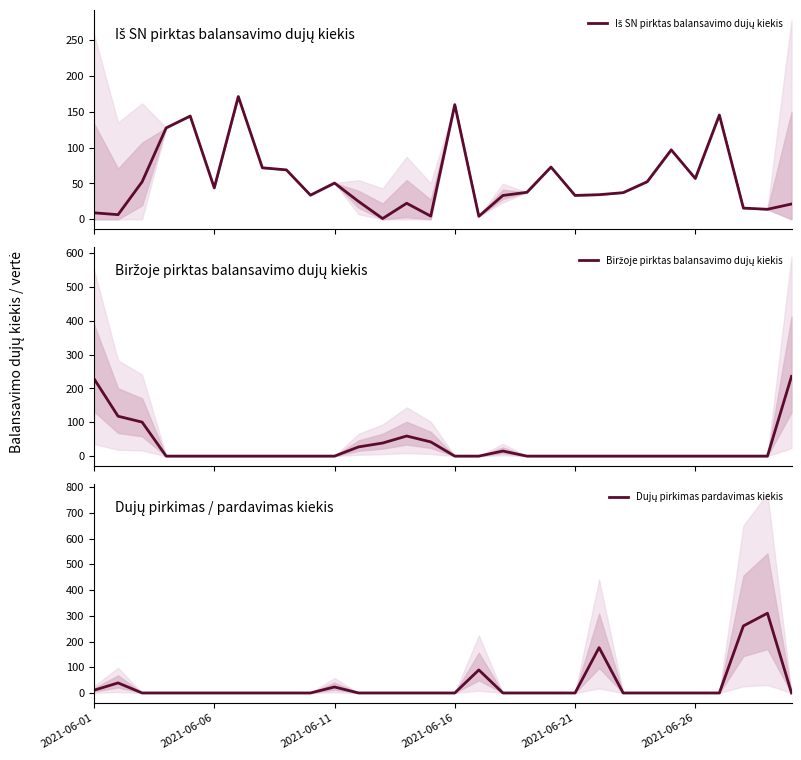

Does the chart display data point markers on the line(s)?

No